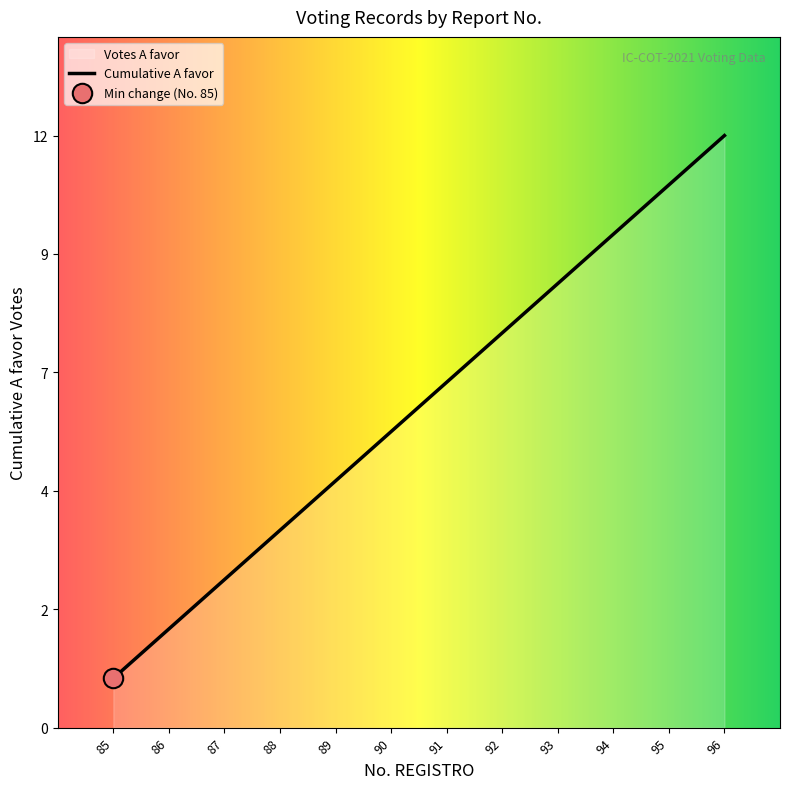

Does the chart display data point markers on the line(s)?

No